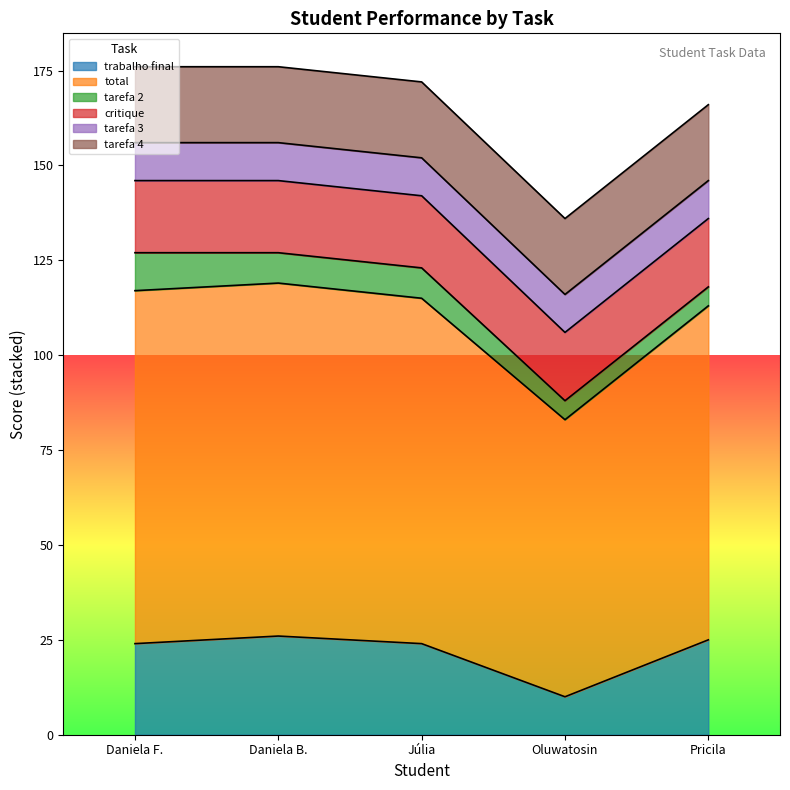

What is the smallest value displayed?

5